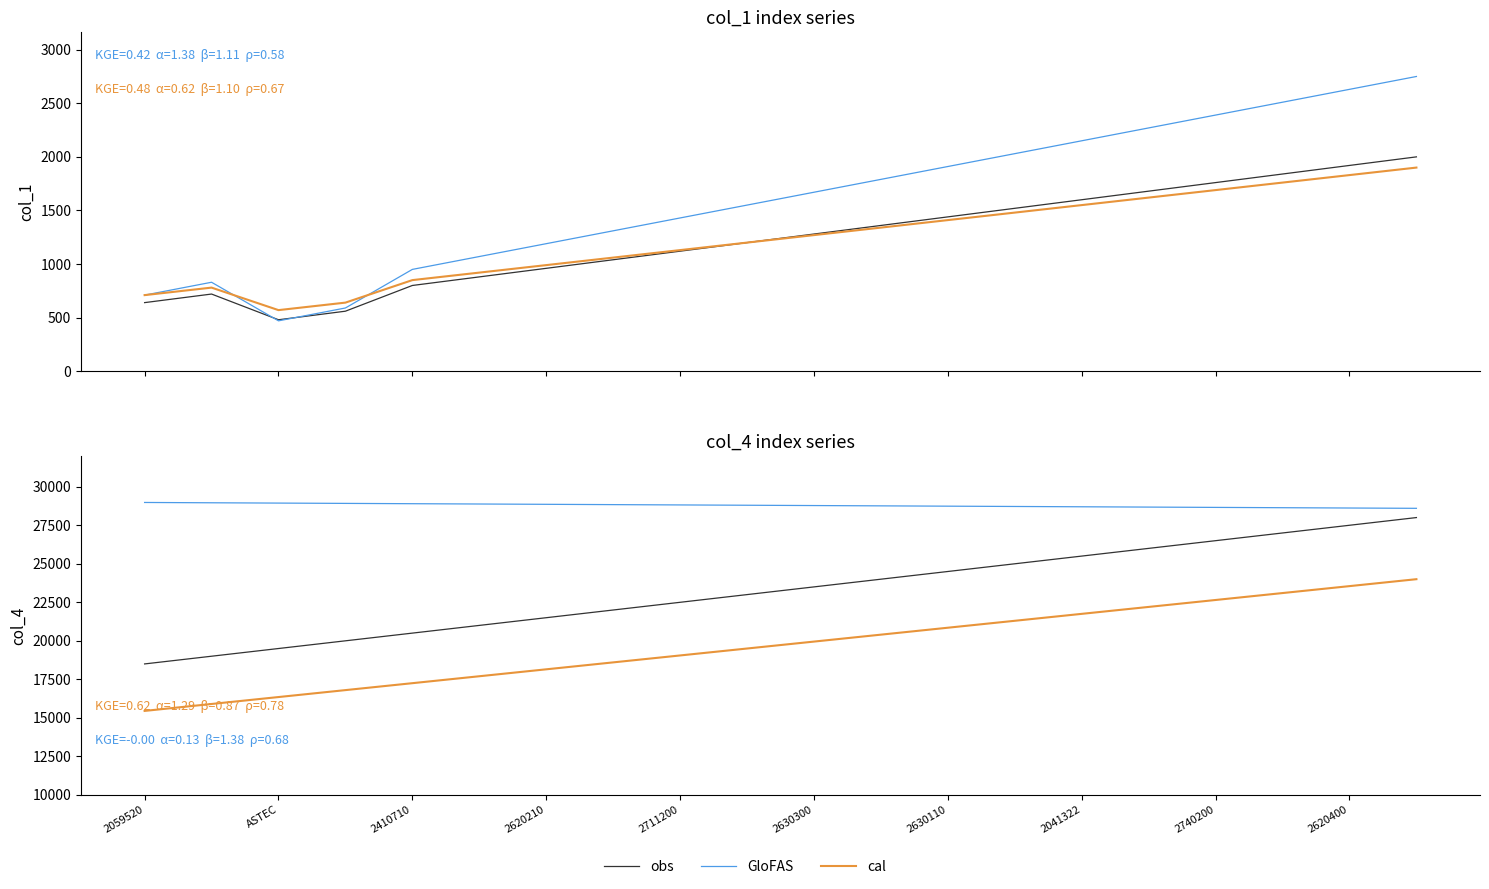

How many data points in GloFAS are less than 28800?

10